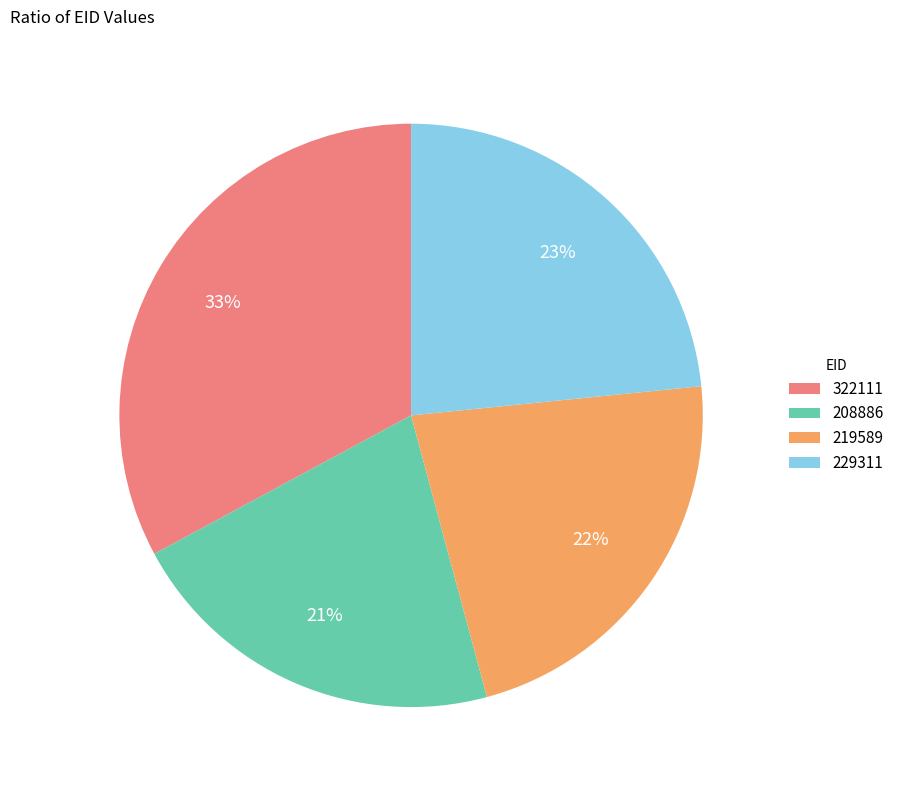

What is the largest slice in the pie chart?

322111